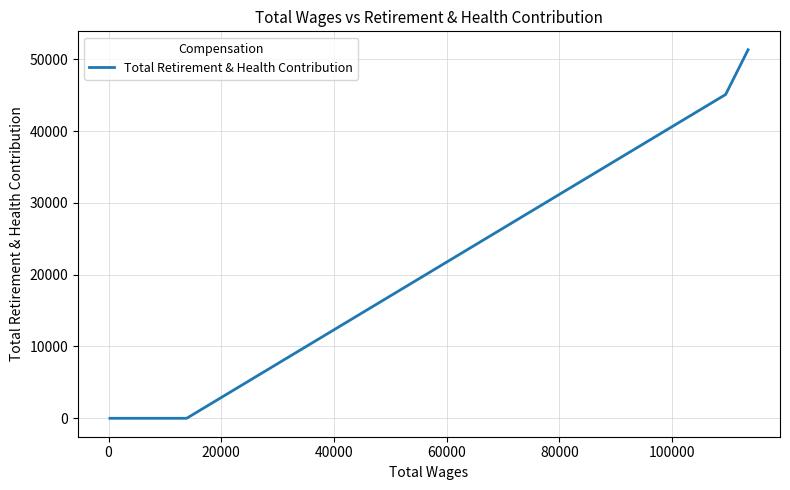

The chart shows a value of 34349 at 17. True or false?

False